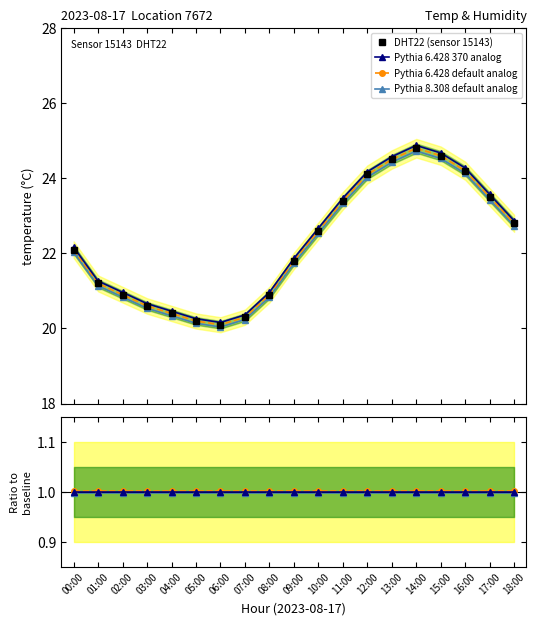

Is the value of Pythia 6.428 370 analog at 10:00 greater than the value of Pythia 8.308 default analog at 06:00?

Yes